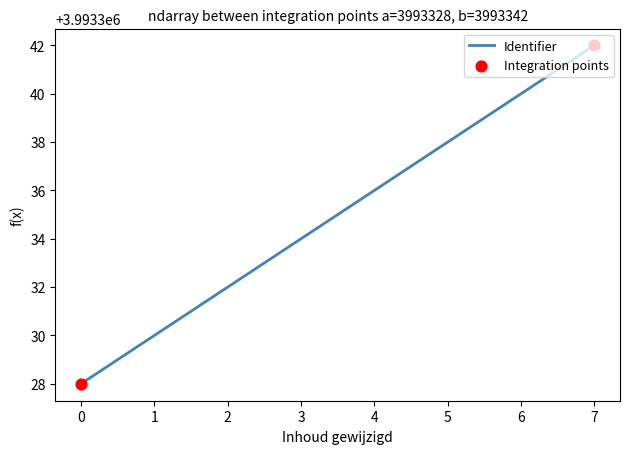

What is the change in value from 1 to 5?

+8